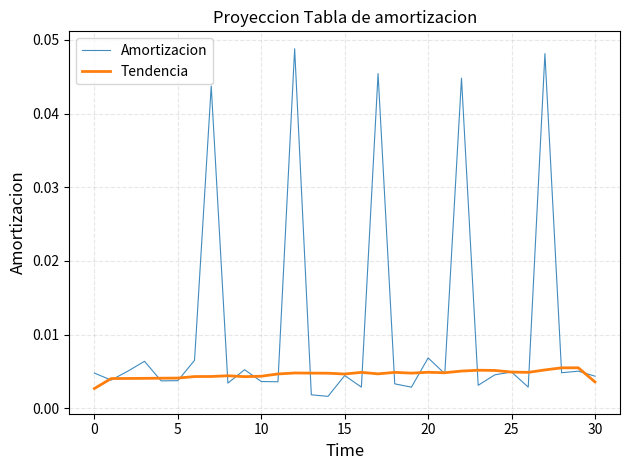

Rank the series by their maximum value, from highest to lowest.

Amortizacion, Tendencia